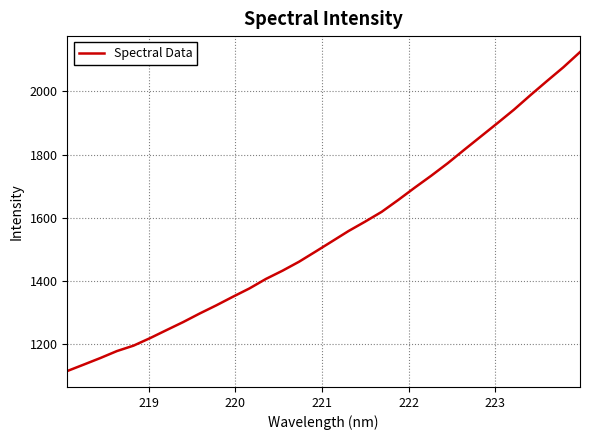

What is the greatest value displayed?

2124.5